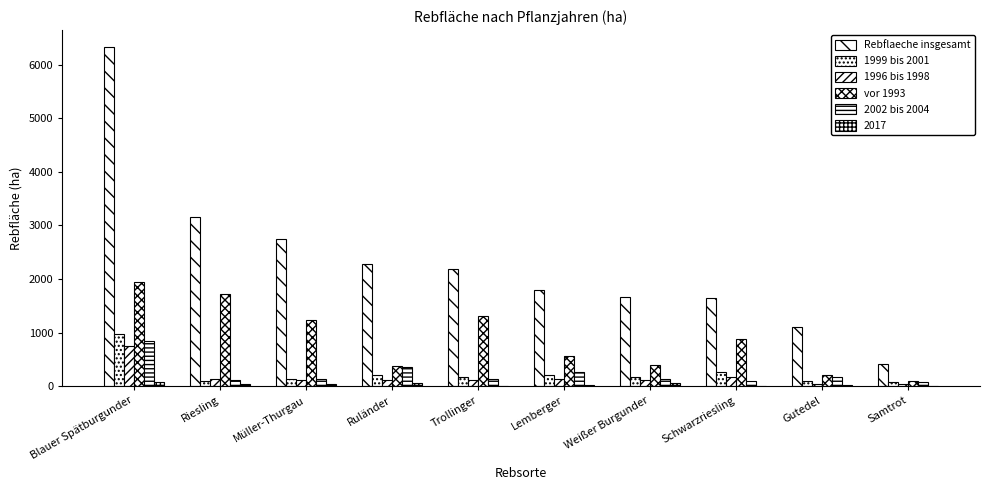

What is the sum of the Rebflaeche insgesamt values at Trollinger and Samtrot?

2599